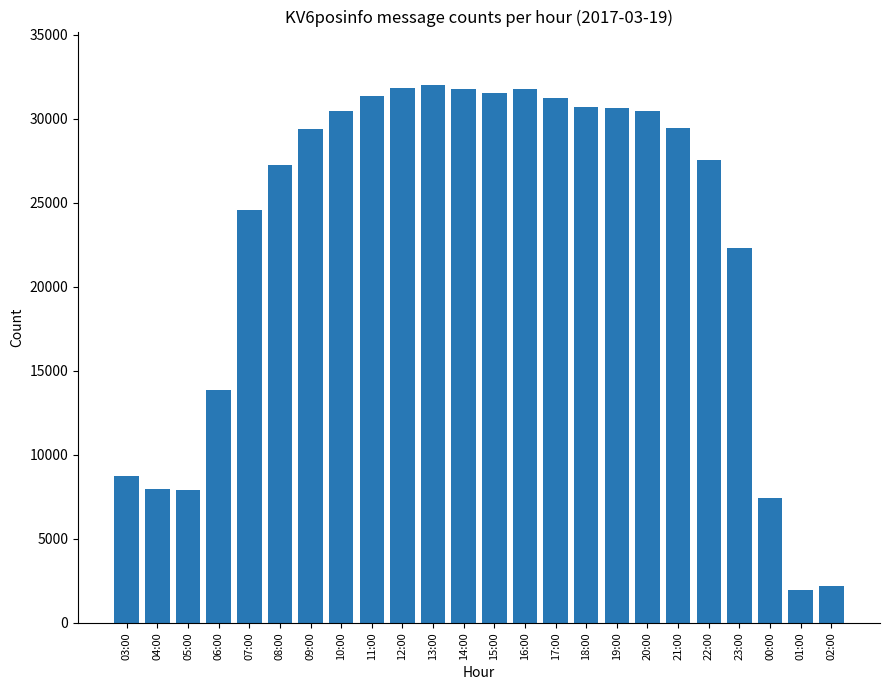

Which has a higher value, 04:00 or 11:00?

11:00